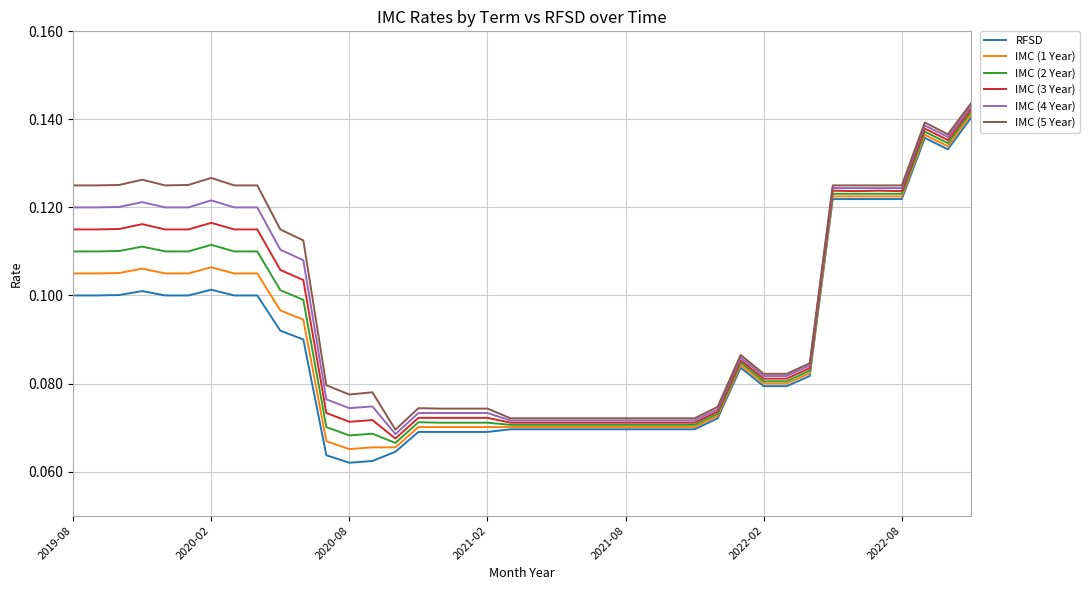

True or false: IMC (5 Year) and RFSD intersect in this chart.

False